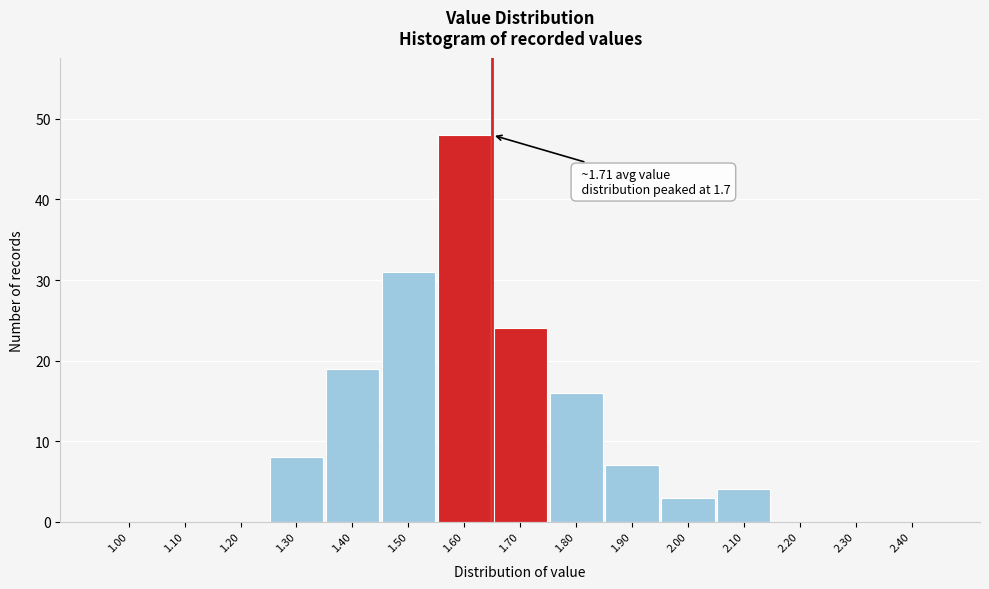

Reading left to right, transcribe all the data shown in this chart.

1.00=0	1.10=0	1.20=0	1.30=8	1.40=19	1.50=31	1.60=48	1.70=24	1.80=16	1.90=7	2.00=3	2.10=4	2.20=0	2.30=0	2.40=0